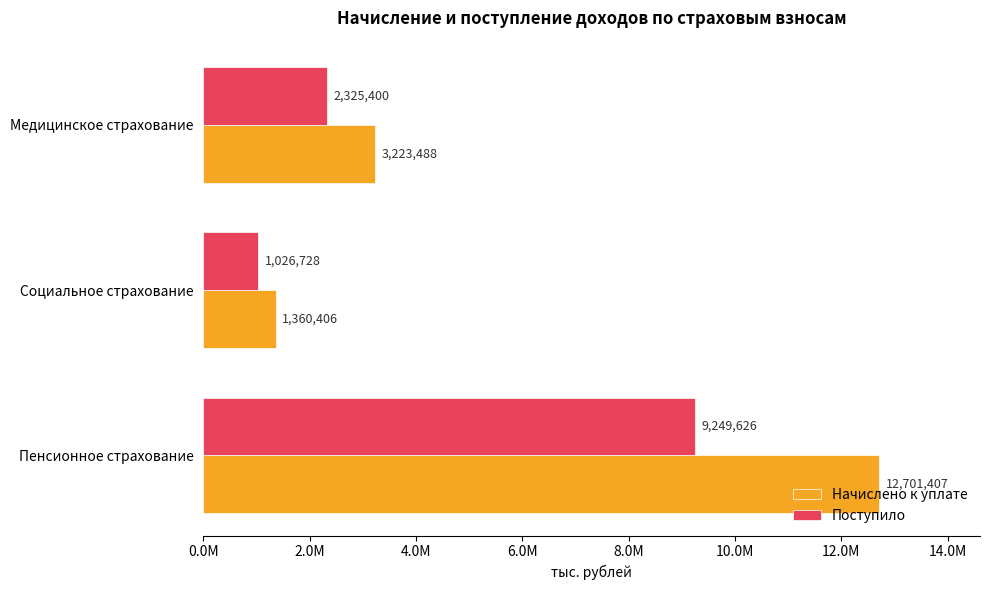

What is the minimum value shown in the chart?

1026728